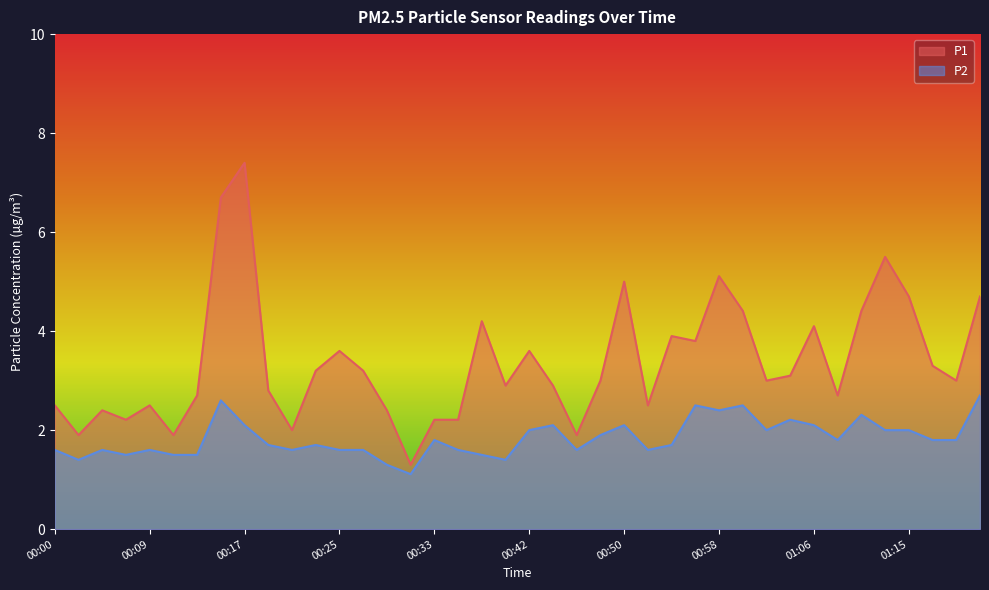

What position from the right is 00:04?

38